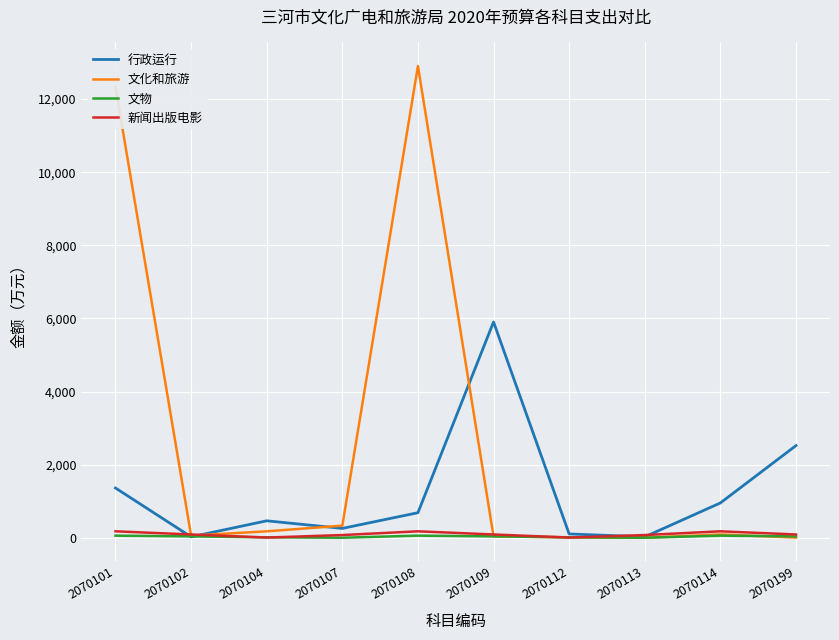

At which label does 文化和旅游 first exceed 93?

2070101